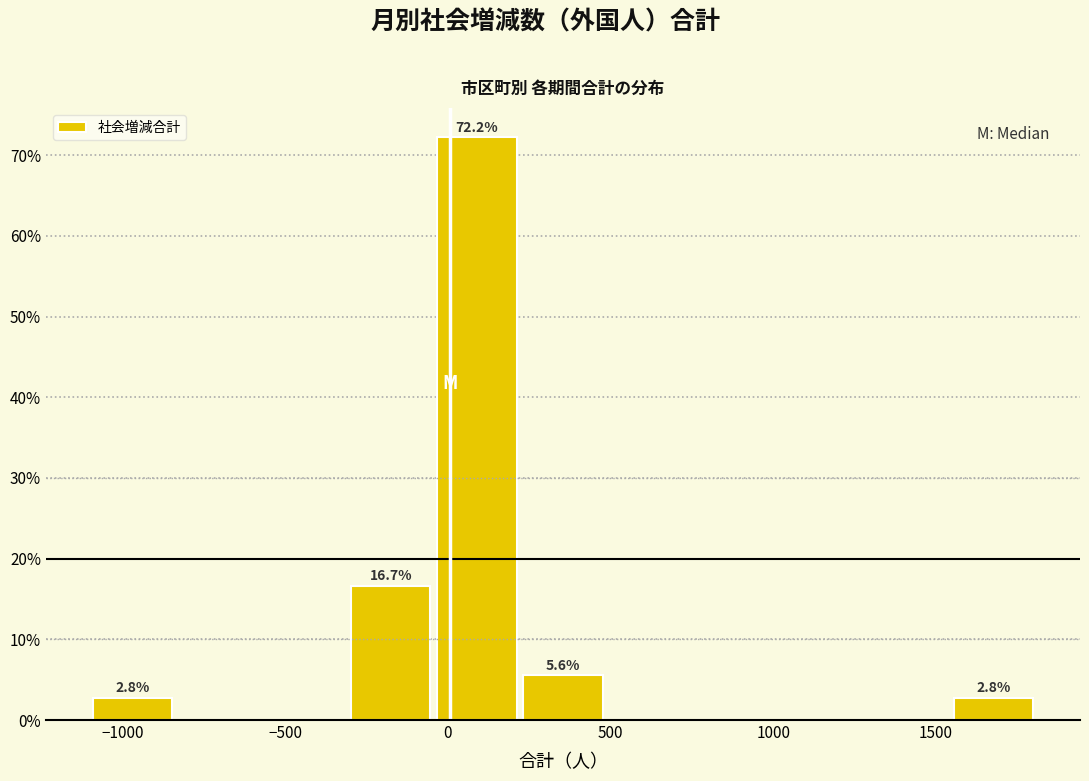

Which range on the x-axis has the tallest bar?

-50 to 200